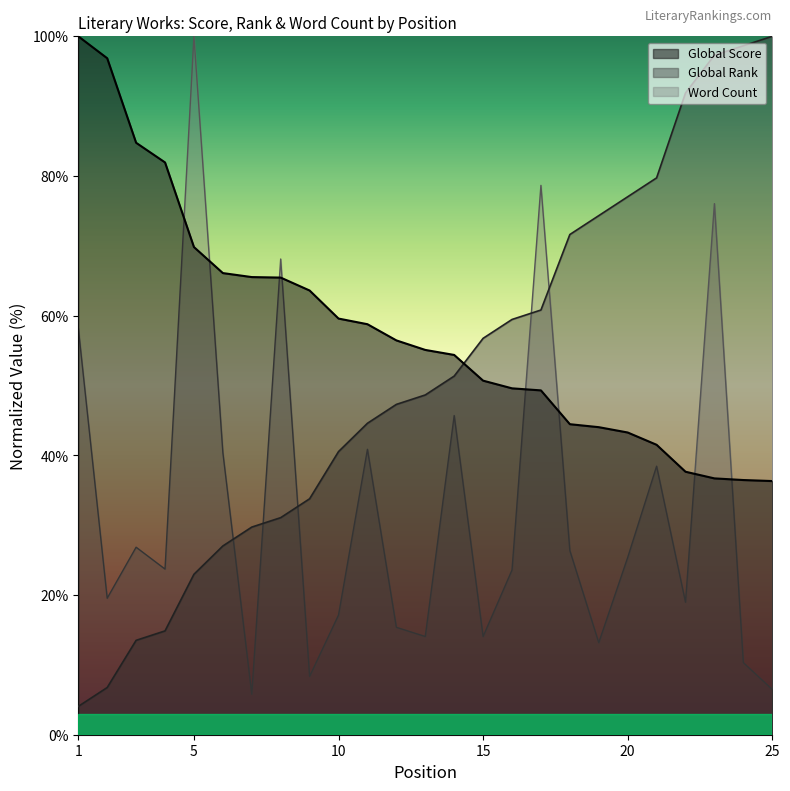

Reading right to left, what are all the values shown in this chart?

Global Score: 25=36.3	24=36.5	23=36.7	22=37.7	21=41.5	20=43.3	19=44.0	18=44.5	17=49.3	16=49.6	15=50.7	14=54.4	13=55.1	12=56.5	11=58.8	10=59.6	9=63.6	8=65.5	7=65.5	6=66.1	5=69.8	4=81.9	3=84.8	2=96.9	1=100.0
Global Rank: 25=100.0	24=98.6	23=97.3	22=91.9	21=79.7	20=77.0	19=74.3	18=71.6	17=60.8	16=59.5	15=56.8	14=51.4	13=48.6	12=47.3	11=44.6	10=40.5	9=33.8	8=31.1	7=29.7	6=27.0	5=23.0	4=14.9	3=13.5	2=6.8	1=4.1
Word Count: 25=6.5	24=10.3	23=76.0	22=19.0	21=38.5	20=25.4	19=13.2	18=26.4	17=78.7	16=23.6	15=14.1	14=45.7	13=14.1	12=15.4	11=40.9	10=17.1	9=8.3	8=68.1	7=5.8	6=40.4	5=100.0	4=23.7	3=26.8	2=19.5	1=58.2